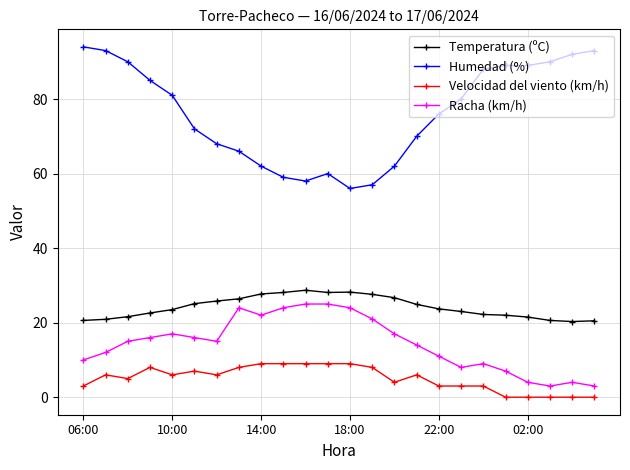

What is the difference between the second highest and second lowest values in the Humedad (%) series?

36.0